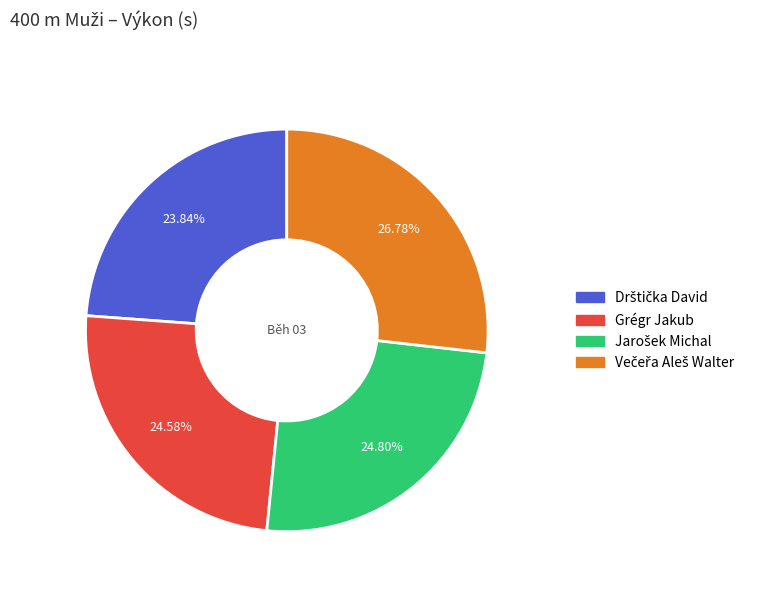

Is there a majority slice in this chart?

No